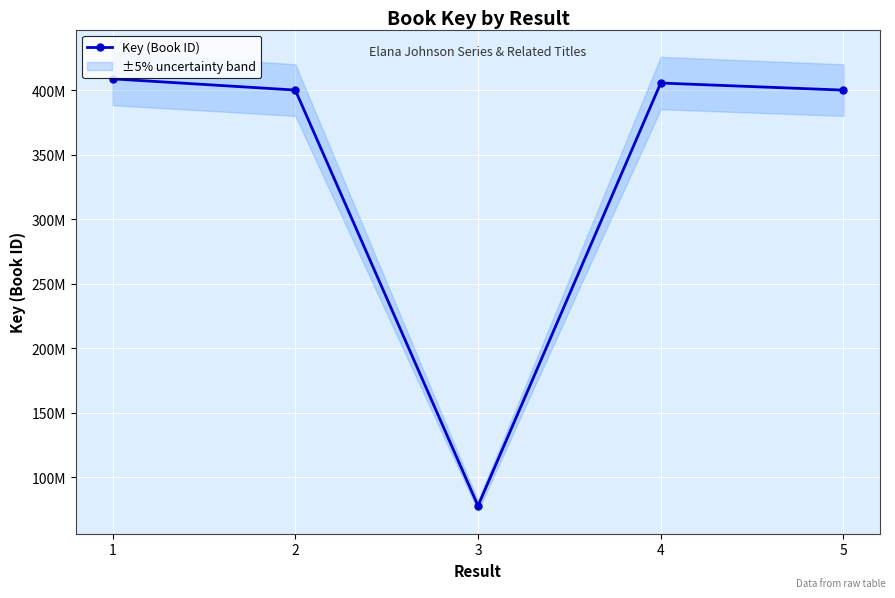

Reading right to left, what are all the values shown in this chart?

5=400090693	4=405580852	3=77823302	2=400133408	1=408837866